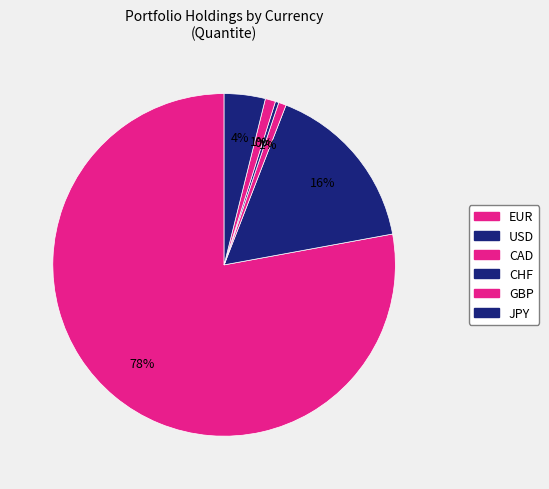

Which has a higher value, CAD or JPY?

JPY